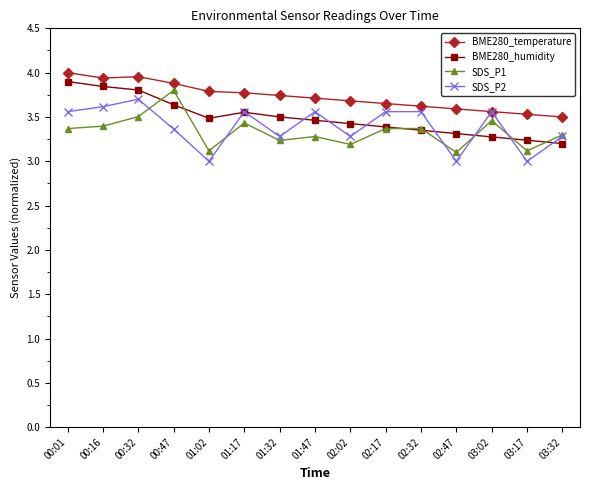

What is the label of the 8th point from the right?

01:47